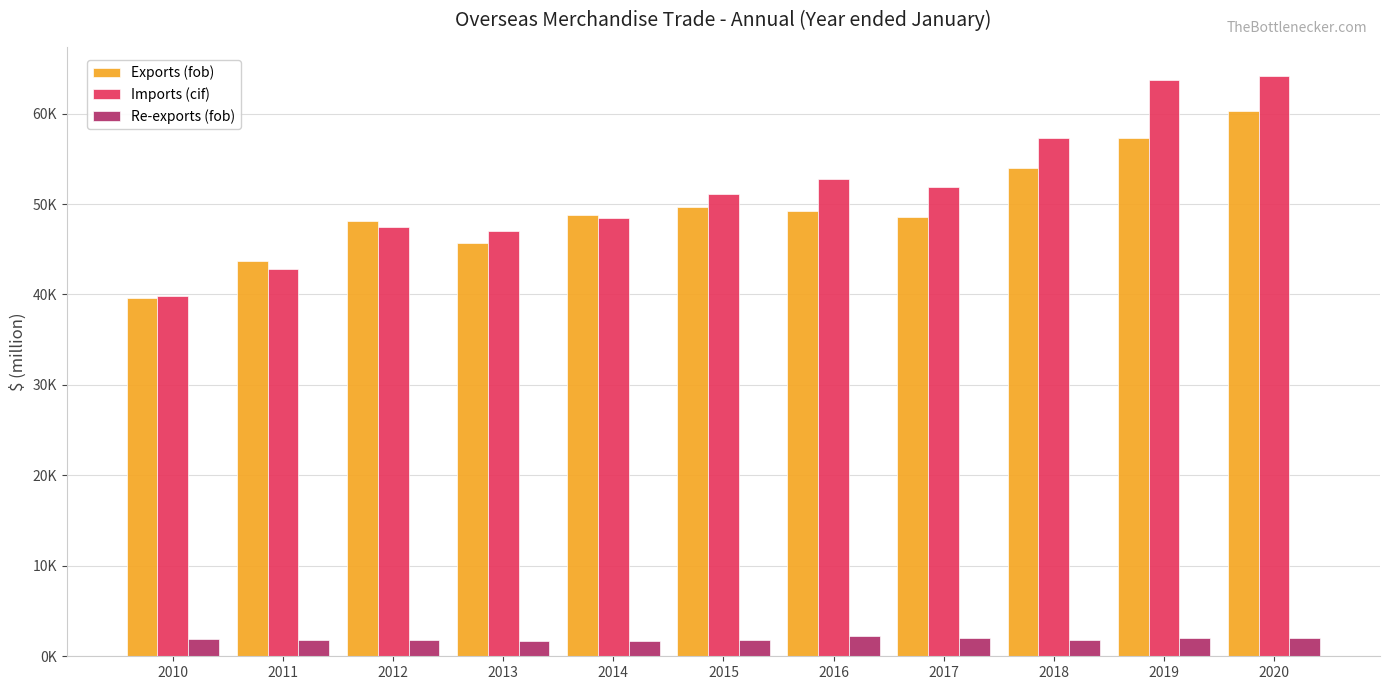

What is the difference between the maximum and minimum values in the Exports (fob) series?

20632.8